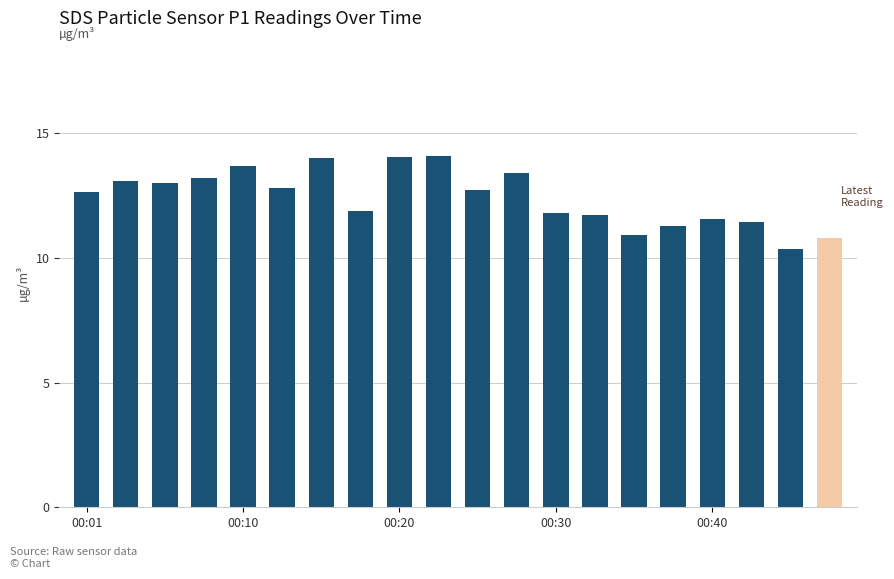

What is the value of the 15th bar from the left?

10.9